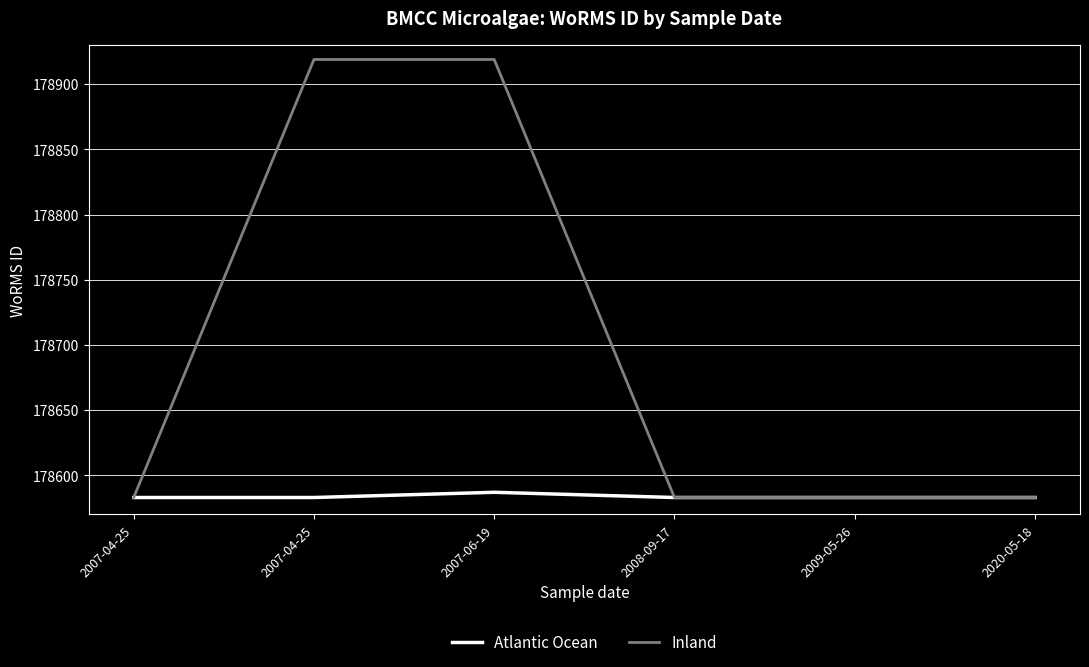

True or false: Inland has more than 0 interior local peaks.

False